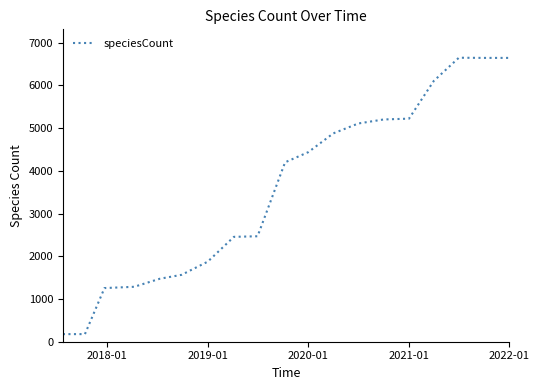

How many distinct data groups are displayed?

1